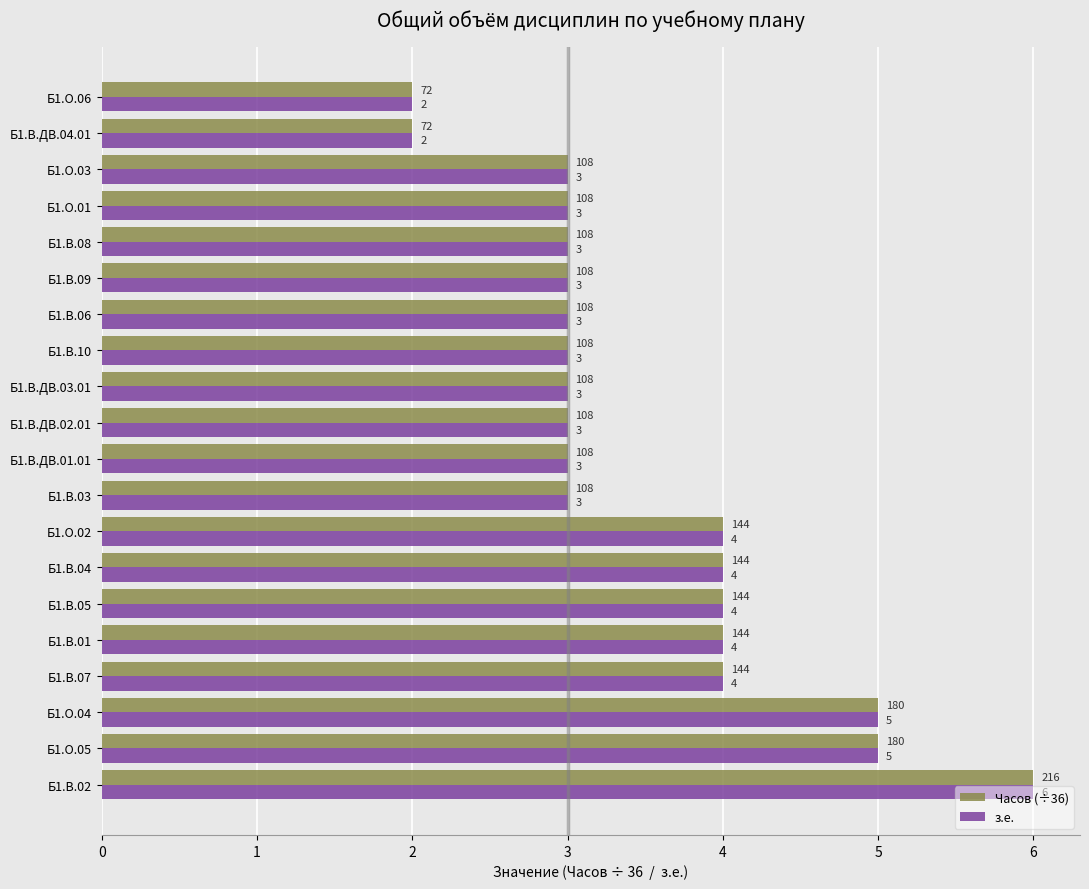

What is the sum of all з.е. values?

70